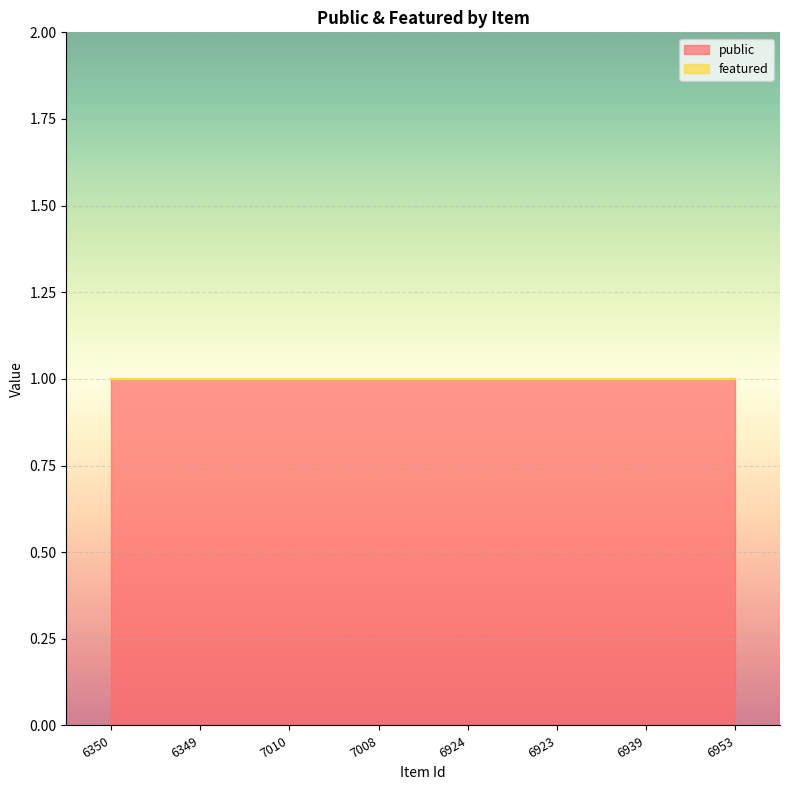

What are all the series names shown in the legend?

public, featured